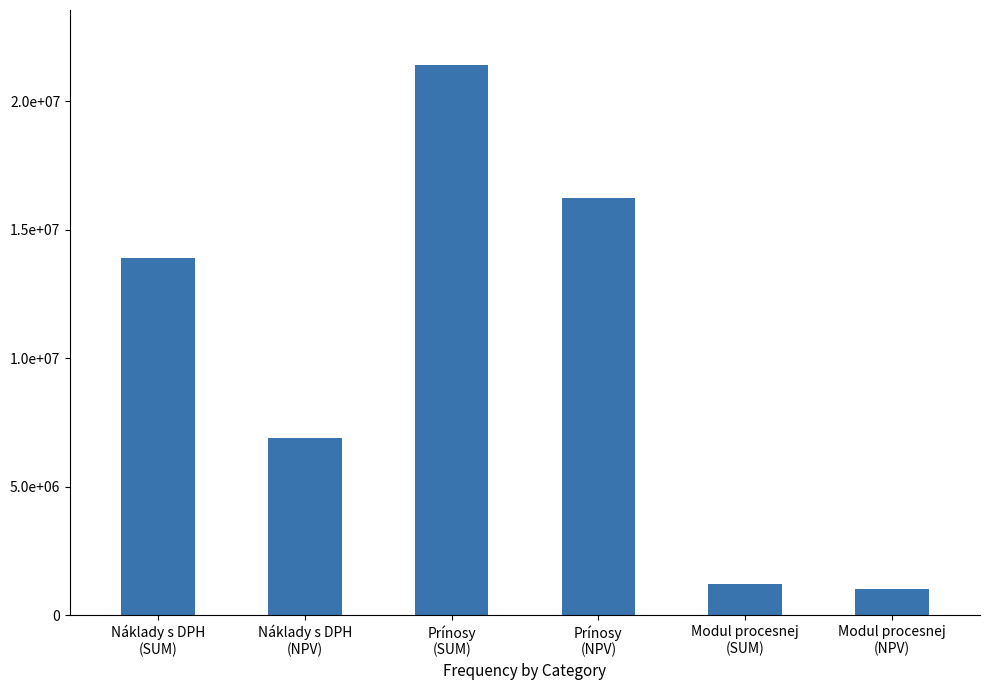

Are the bars horizontal?

No